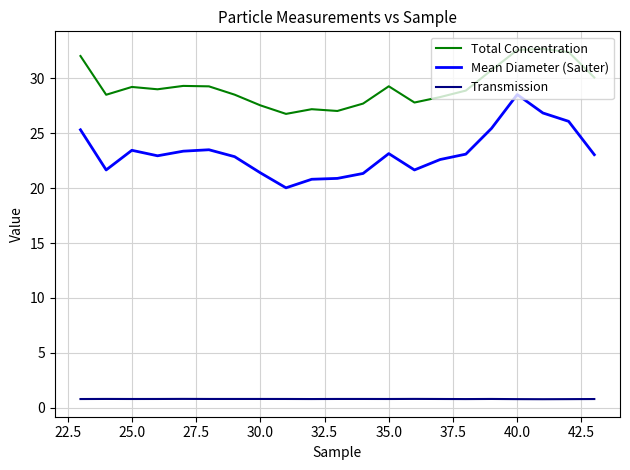

Rank the series by their average value, from lowest to highest.

Transmission, Mean Diameter (Sauter), Total Concentration